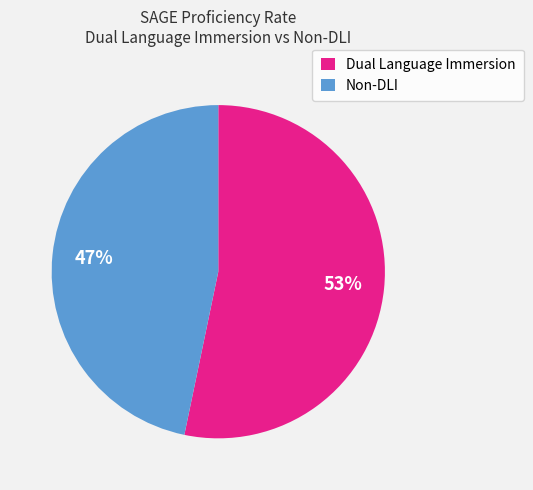

How many slices are in this pie chart?

2